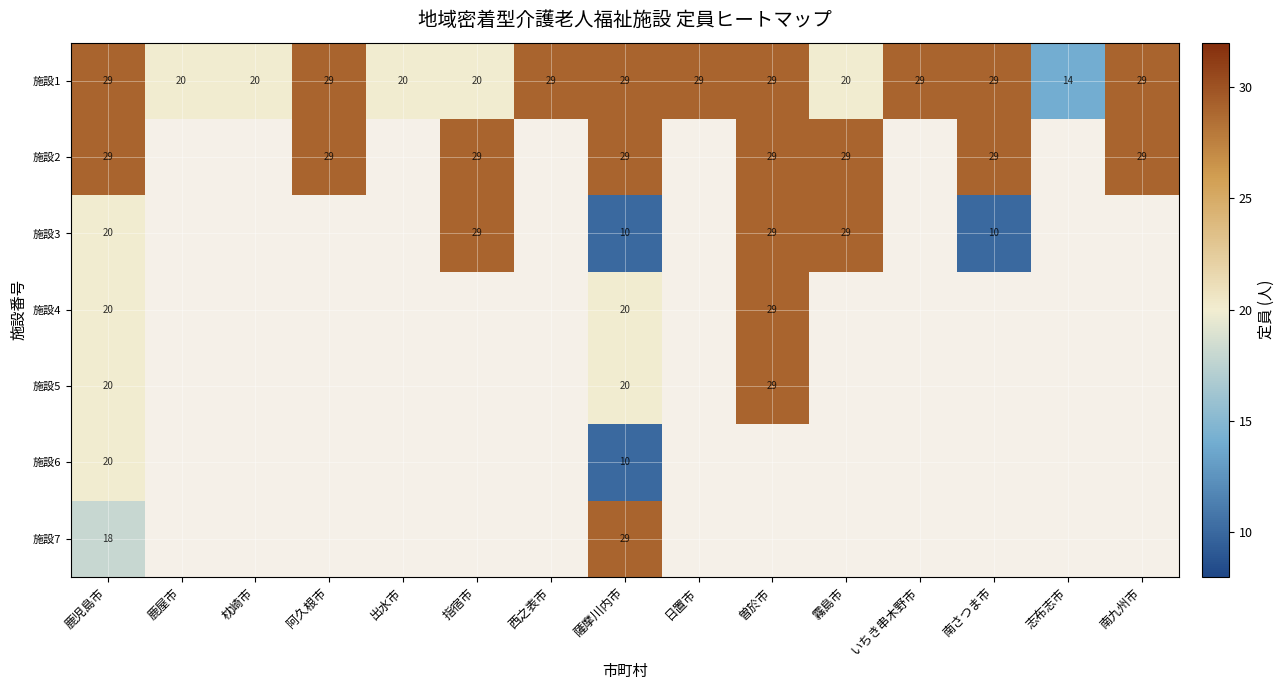

What is the average value of the 施設1 series?

25